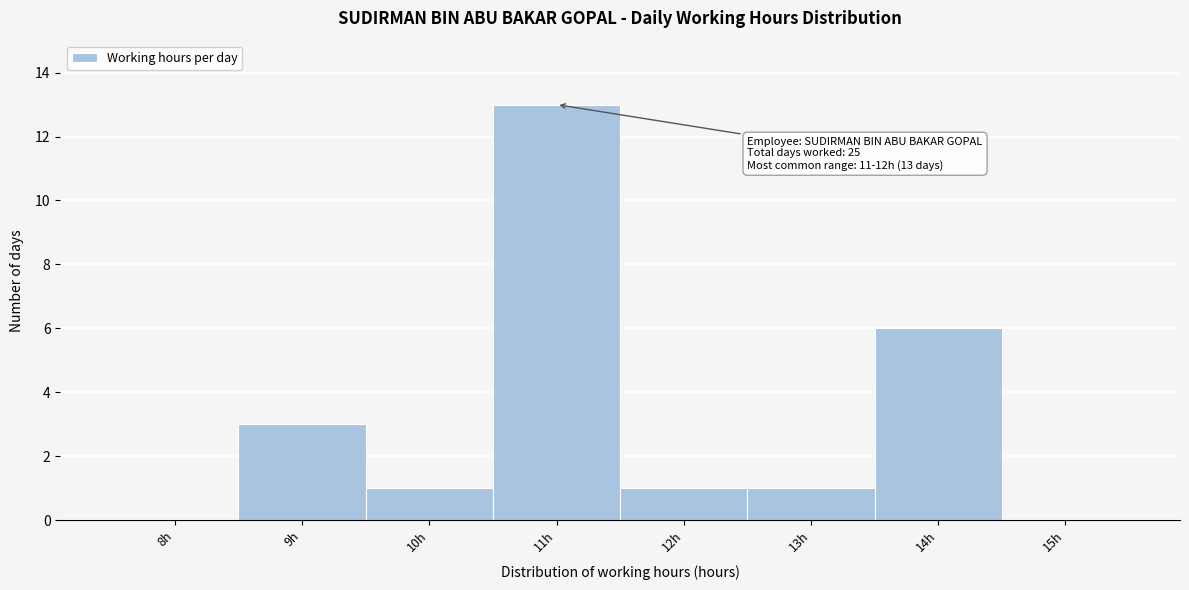

Reading left to right, transcribe all the data shown in this chart.

8h=0	9h=3	10h=1	11h=13	12h=1	13h=1	14h=6	15h=0